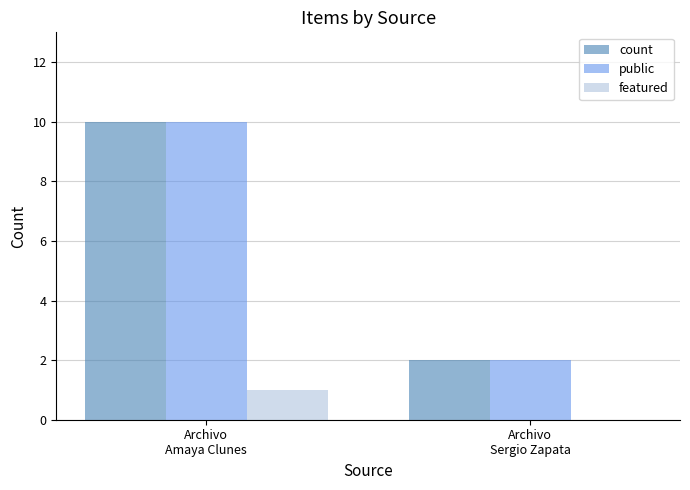

What is the sum of all public values?

12